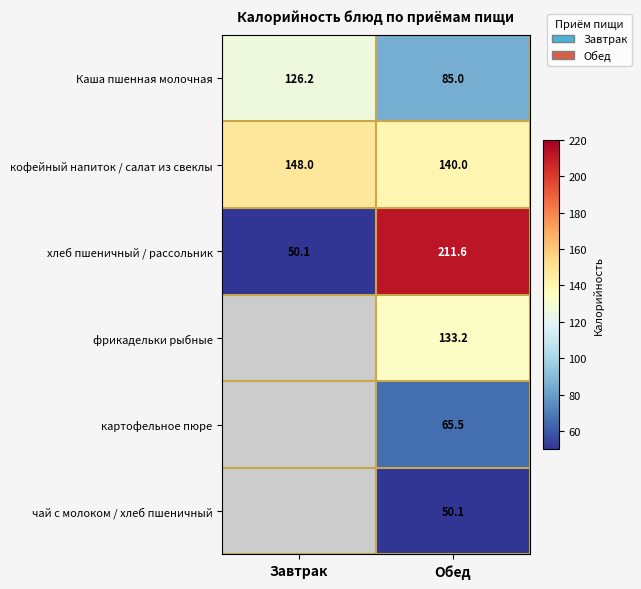

What is the spread (max minus min) of values at Обед?

161.5